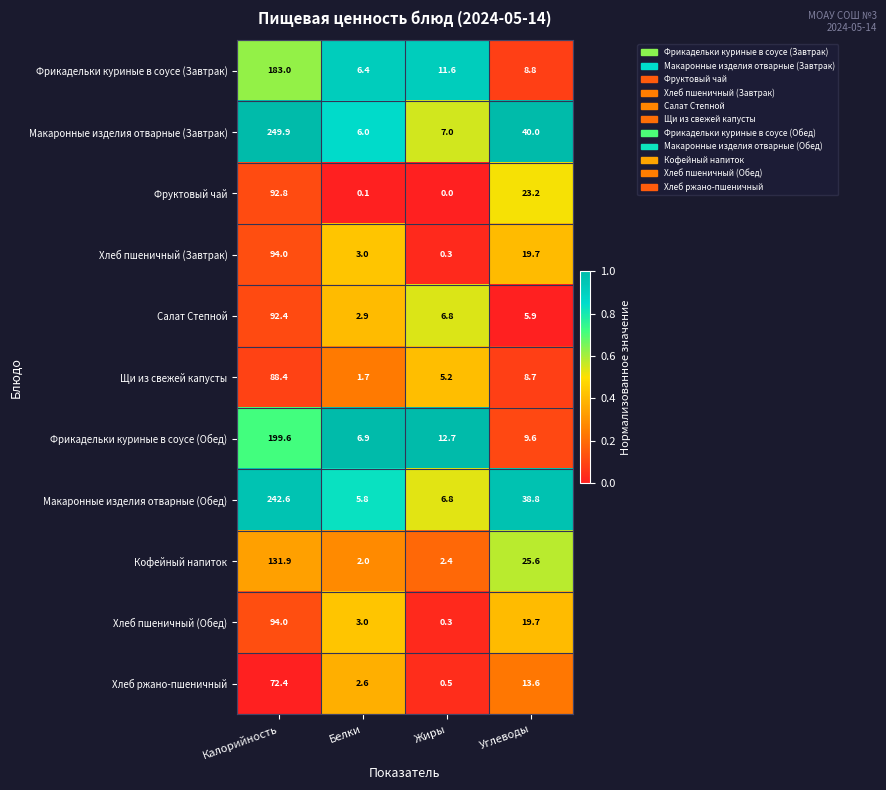

Which series has the largest total across all categories?

Макаронные изделия отварные (Завтрак)